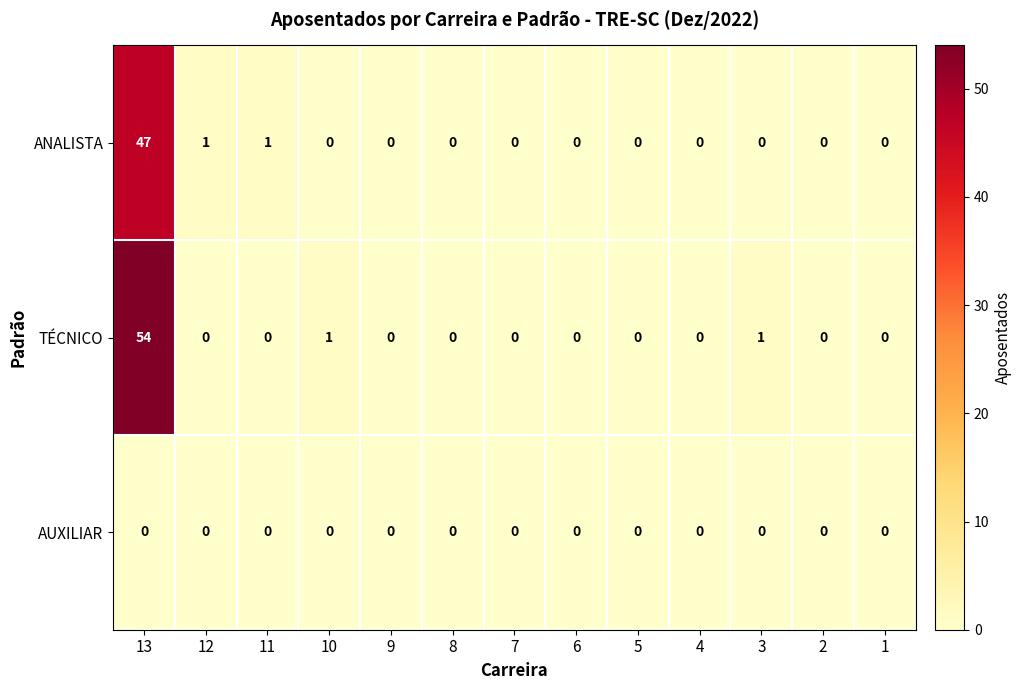

Between 7 and 3, which series saw the biggest shift?

TÉCNICO